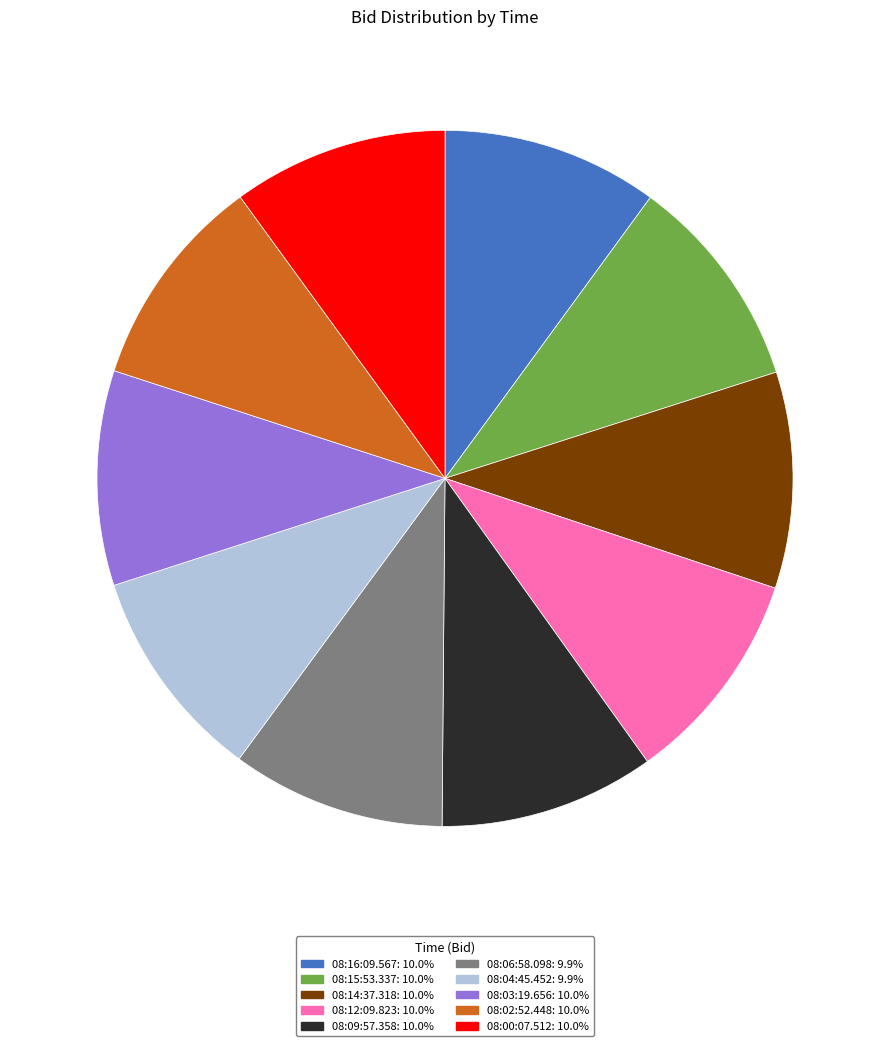

What is the ratio of the value at 08:03:19.656 to the value at 08:15:53.337?

1.0